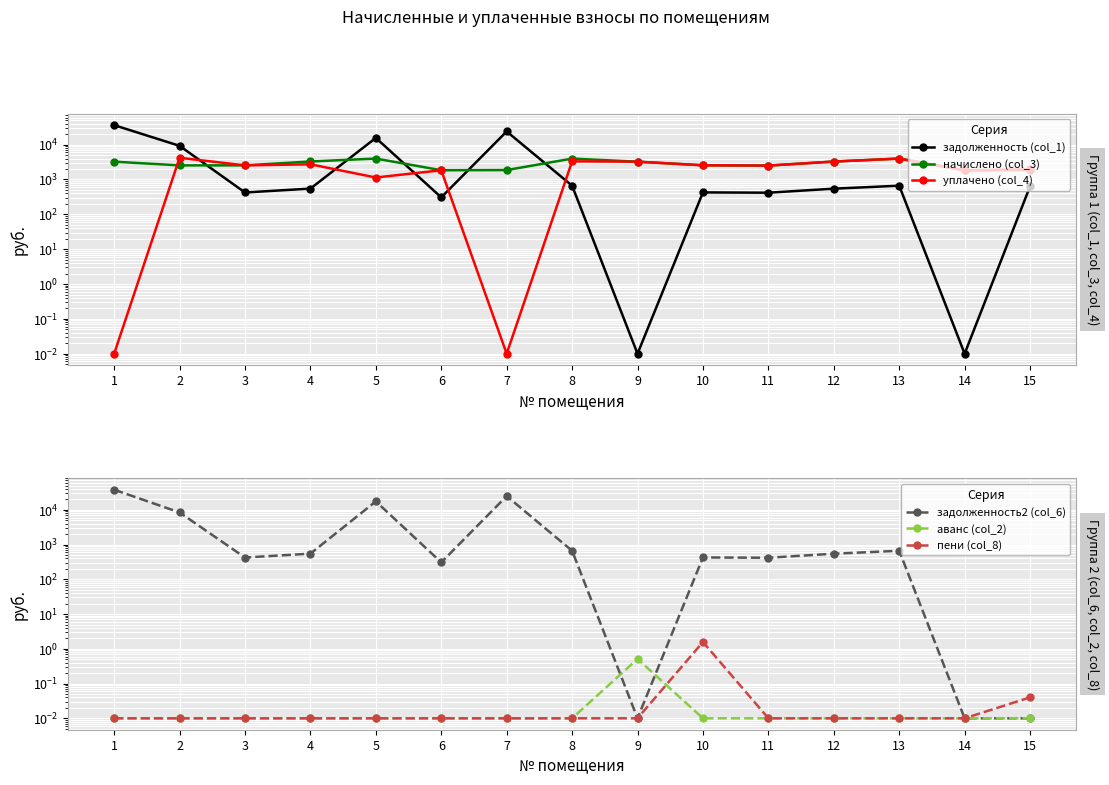

What is the spread (max minus min) of values at 2?

9237.5